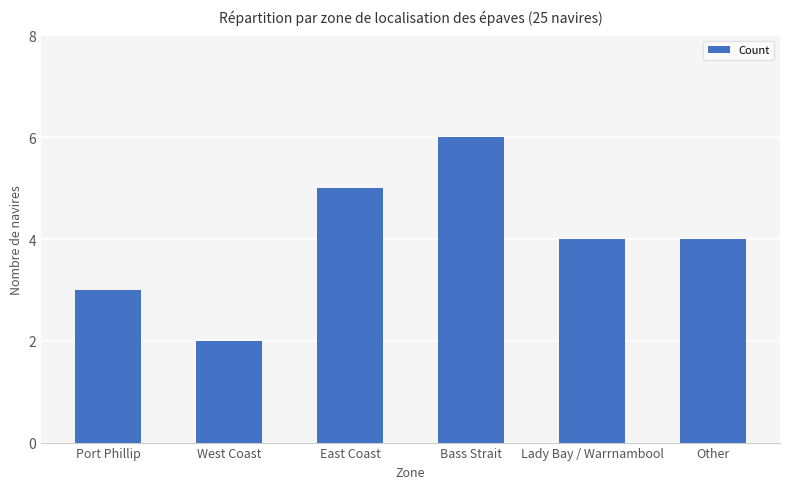

What is the sum of the values at Other and Lady Bay / Warrnambool?

8